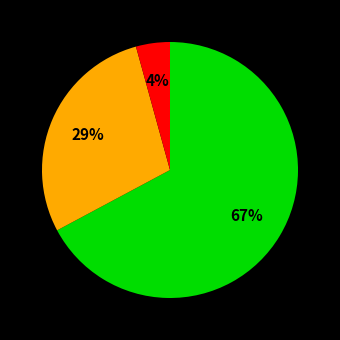

To the nearest percent, what is the difference between the largest and smallest slice percentages?

63%